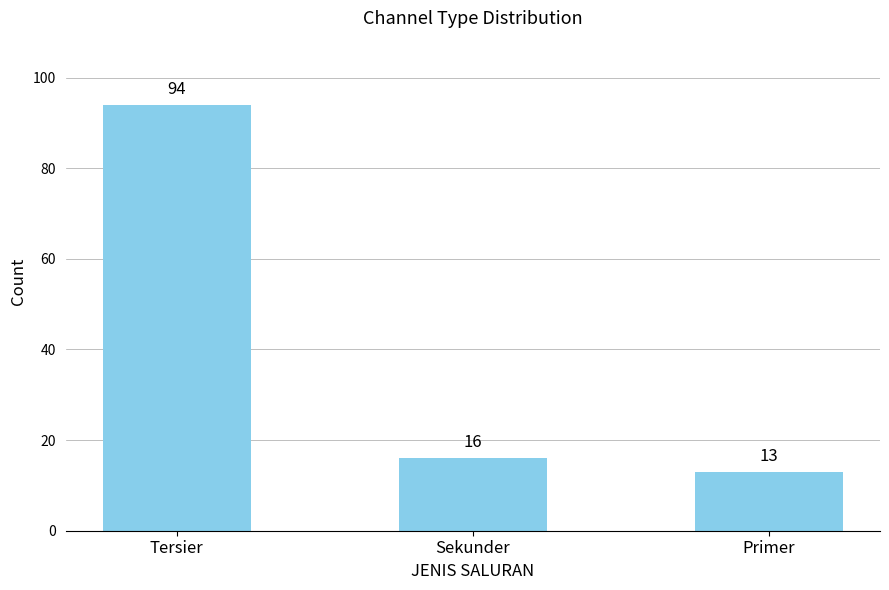

What is the average value?

41